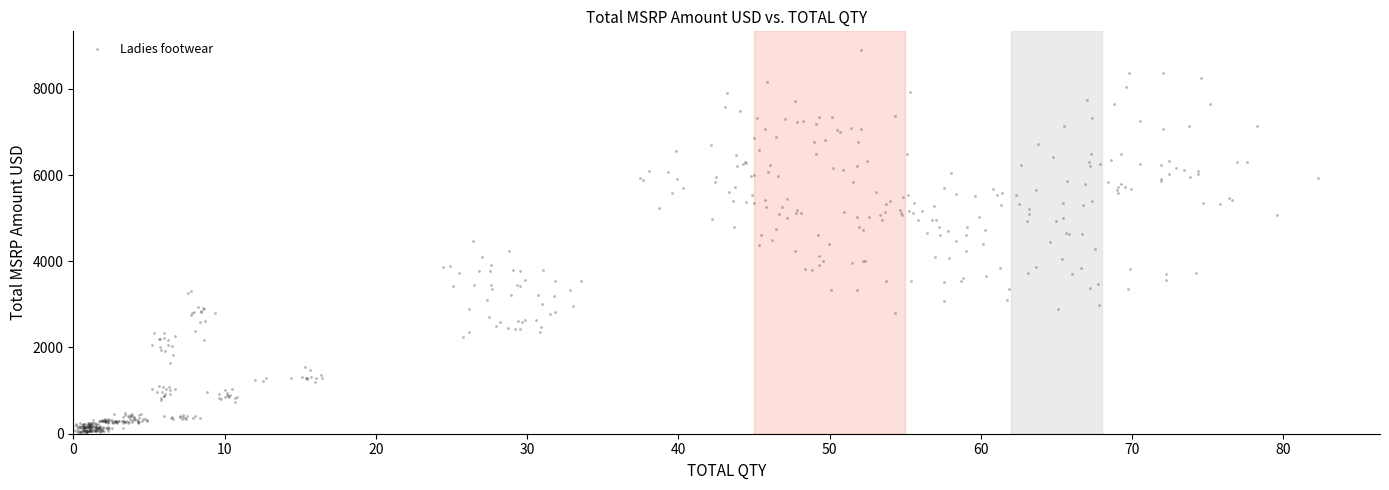

What is the range of X values (max minus min)?

82.6